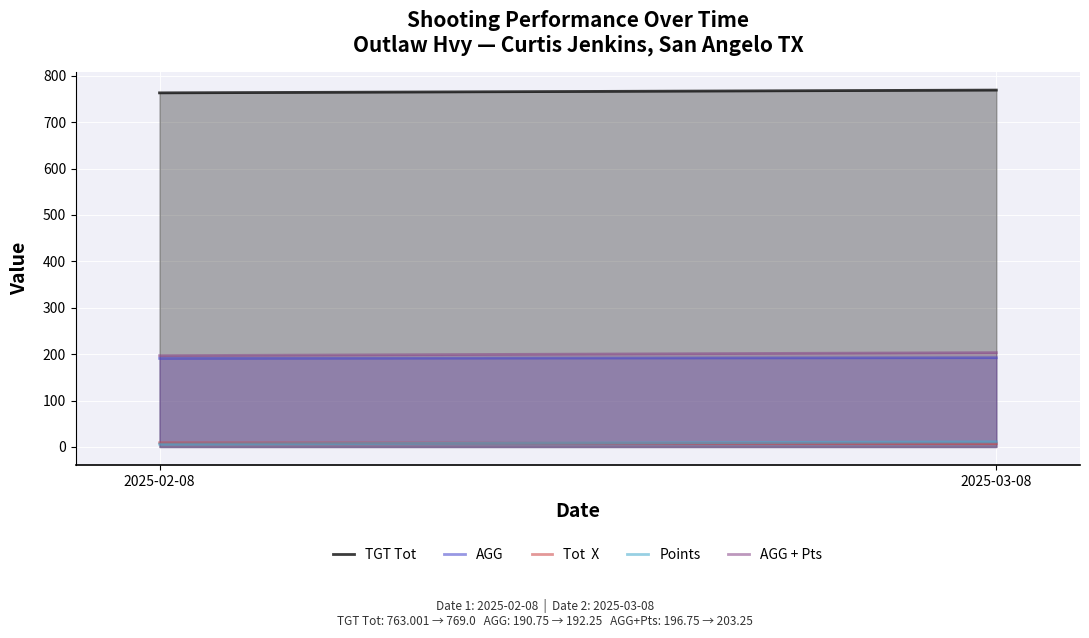

Rank the series at 2025-03-08 from lowest to highest value.

Tot  X, Points, AGG, AGG + Pts, TGT Tot